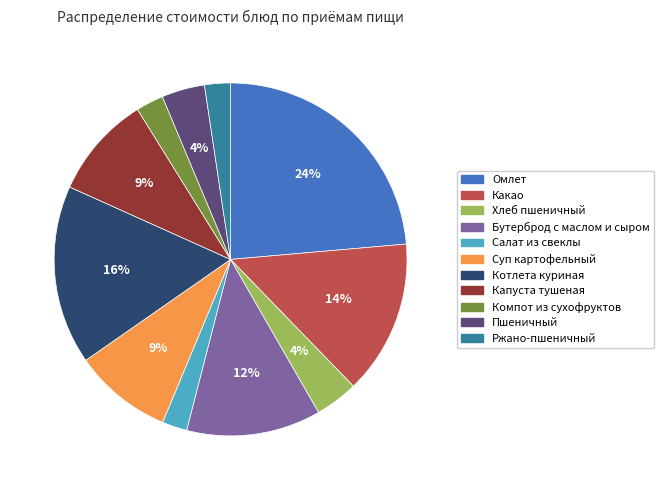

Is it true that Котлета куриная is 16% of the pie?

True